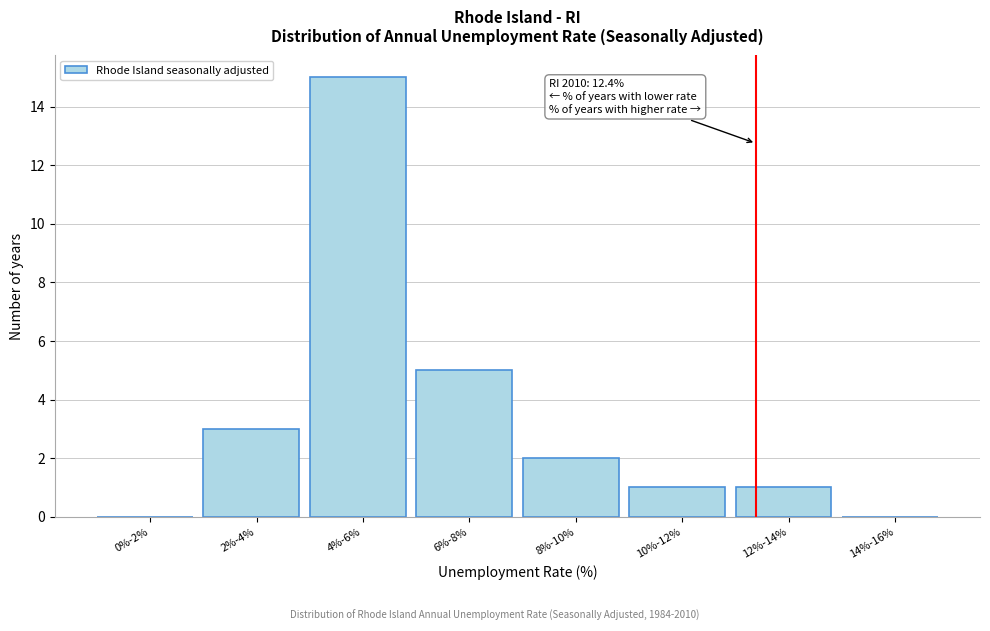

Reading right to left, extract all data points from this chart.

14%-16%=0	12%-14%=1	10%-12%=1	8%-10%=2	6%-8%=5	4%-6%=15	2%-4%=3	0%-2%=0